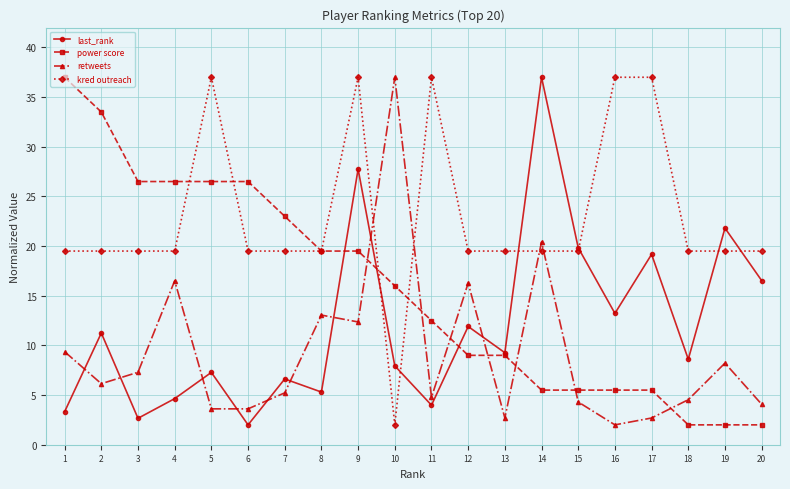

At which category is the sum across all series the highest?

9